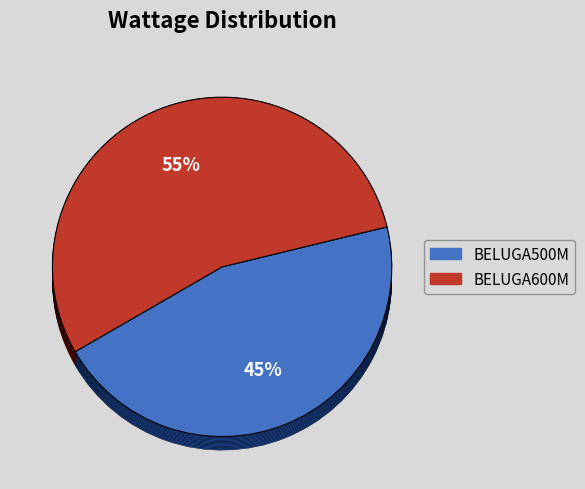

Which has a higher value, BELUGA600M or BELUGA500M?

BELUGA600M